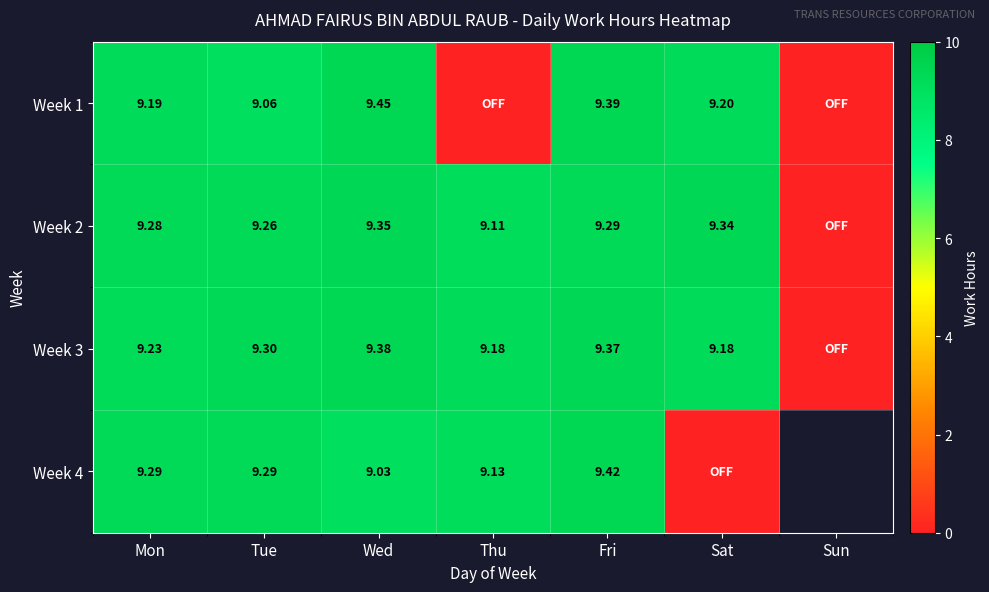

Is the value of Week 2 at Mon greater than the value of Week 1 at Sat?

Yes